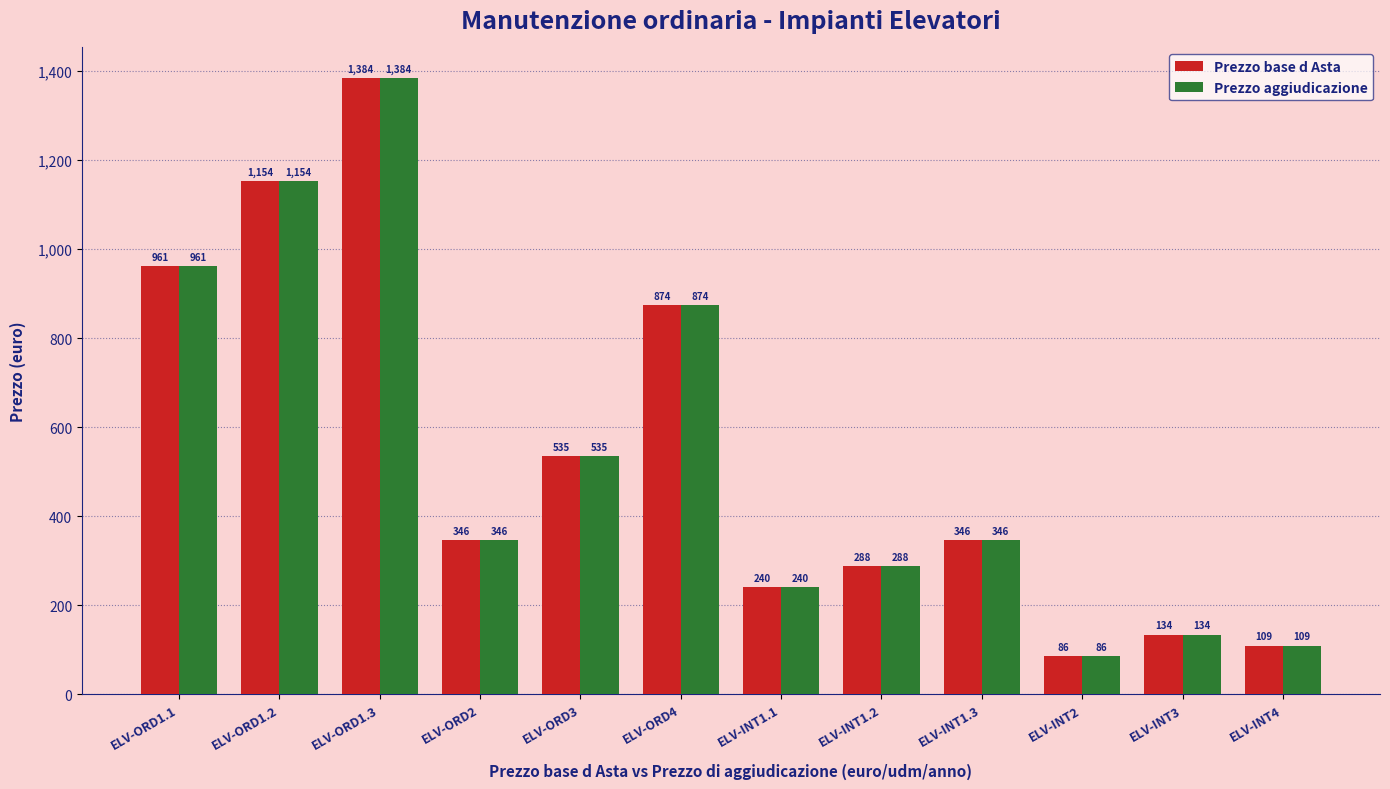

Is the value of Prezzo aggiudicazione at ELV-ORD2 greater than the value of Prezzo base d Asta at ELV-ORD1.2?

No